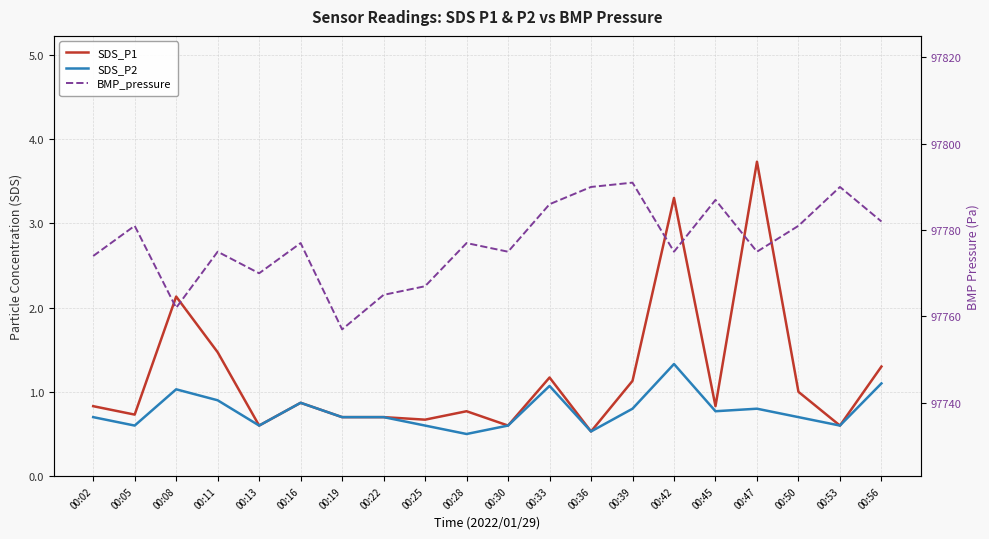

What is the sum of all SDS_P1 values?

23.7